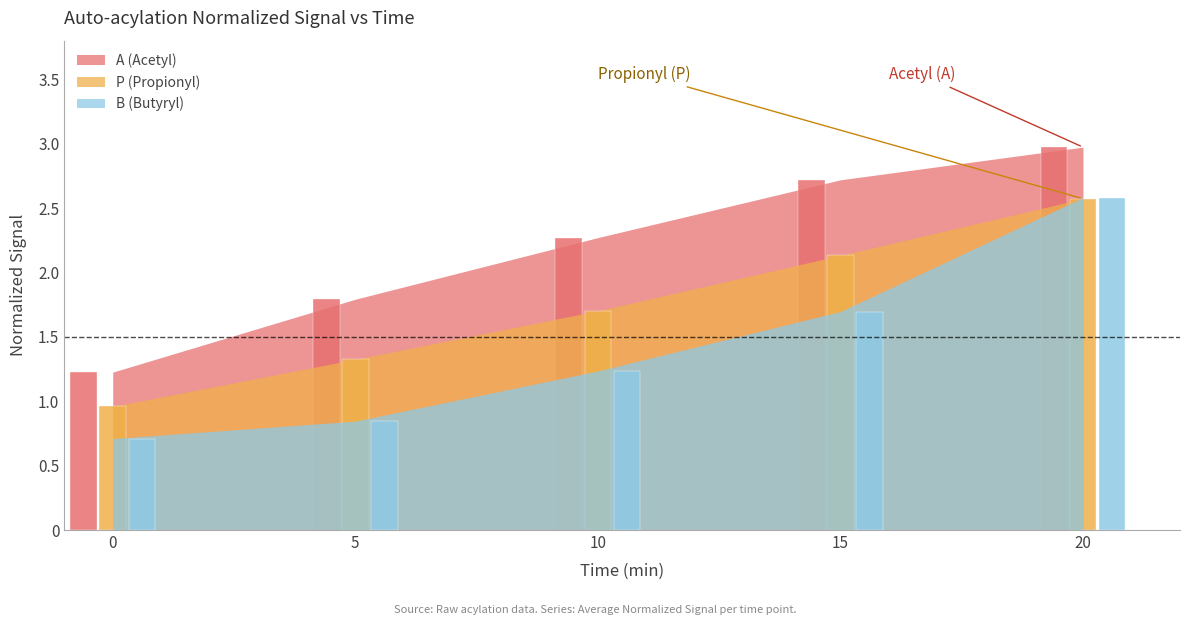

What is the difference between the highest and lowest values at 5?

0.9